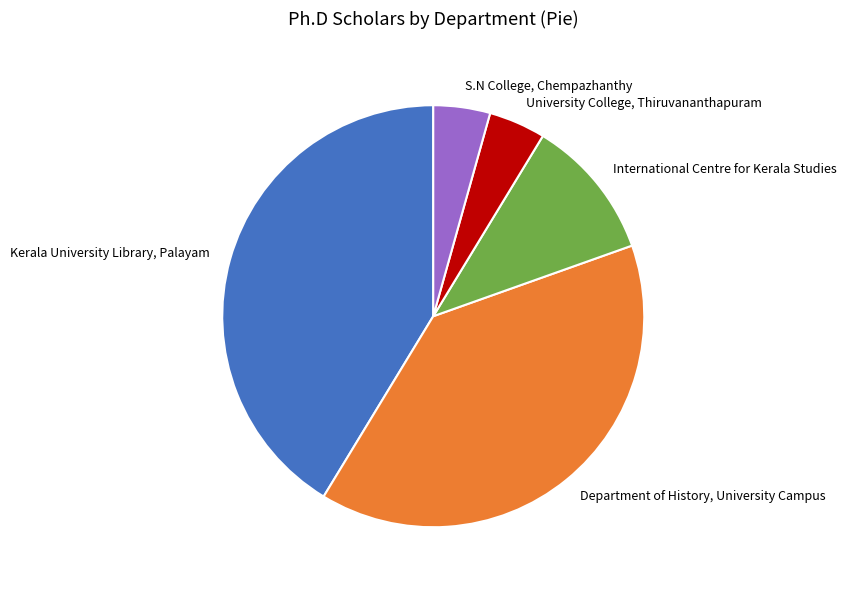

Combined, do Kerala University Library, Palayam and S.N College, Chempazhanthy account for over 50%?

No